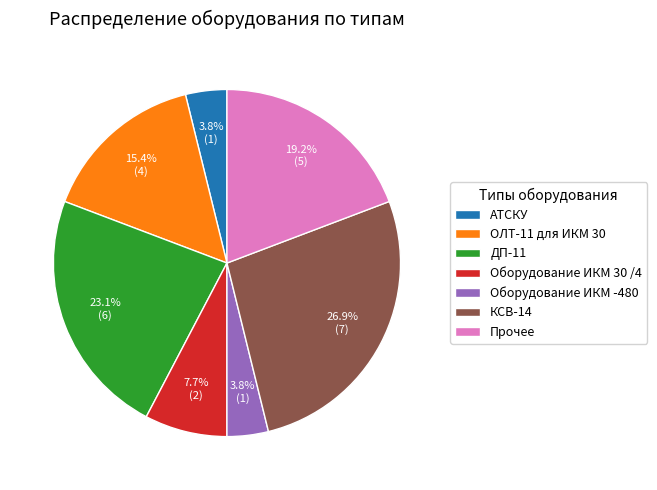

What portion of the pie excludes КСВ-14?

73.1%